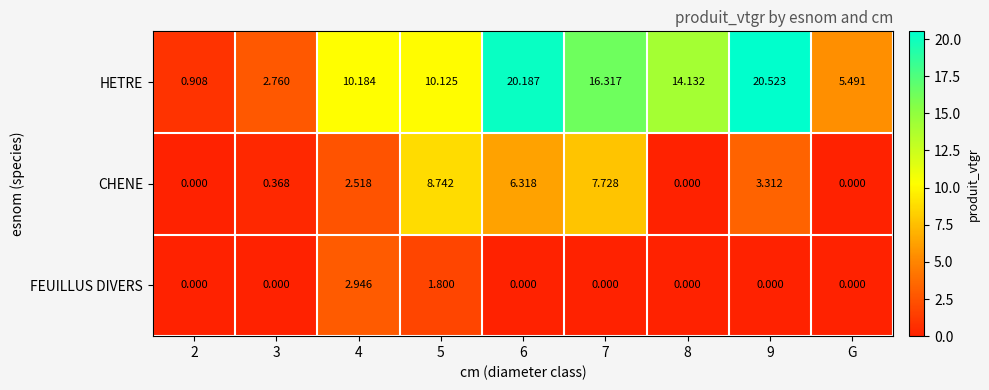

What is the difference between the highest and lowest values at G?

5.5